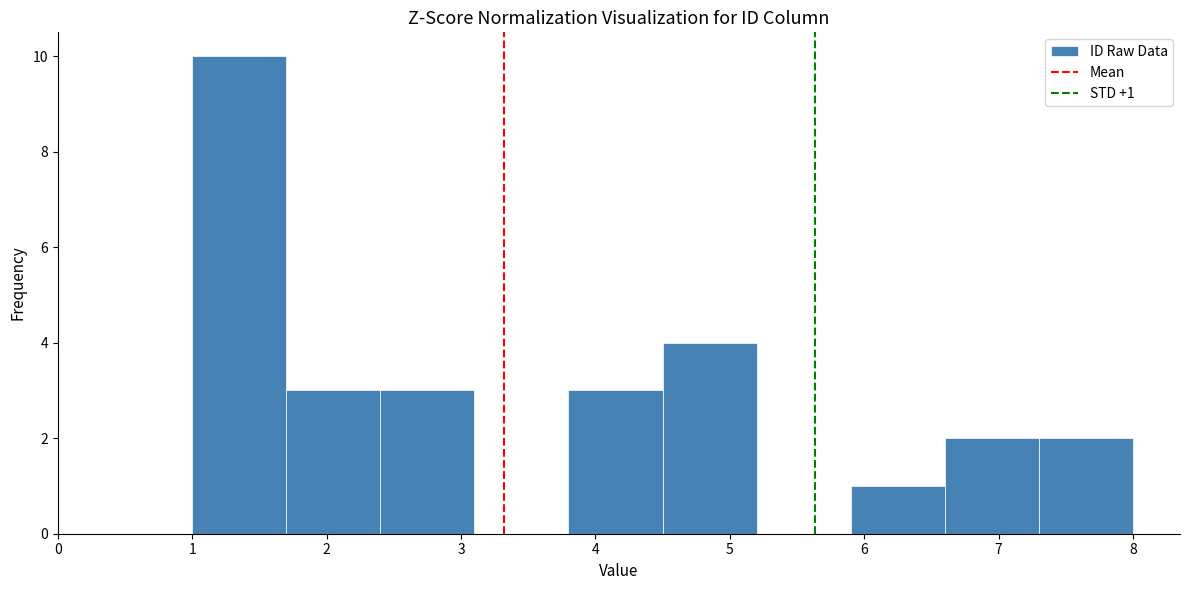

Over which range of the x-axis is the bar tallest?

1.0 to 1.7